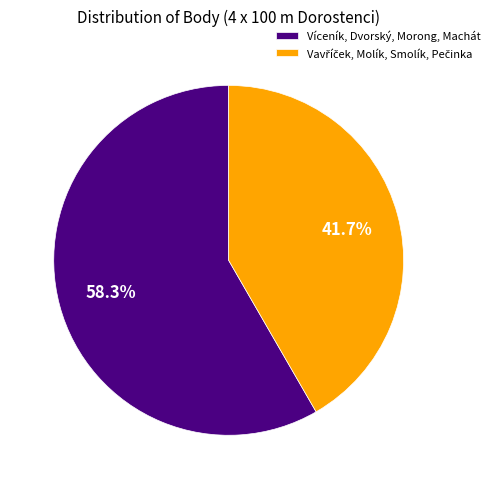

What percentage is the Víceník, Dvorský, Morong, Machát slice, to the nearest percent?

58%